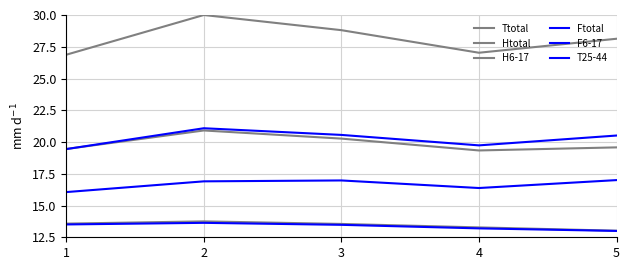

Does the chart have visible grid lines?

Yes